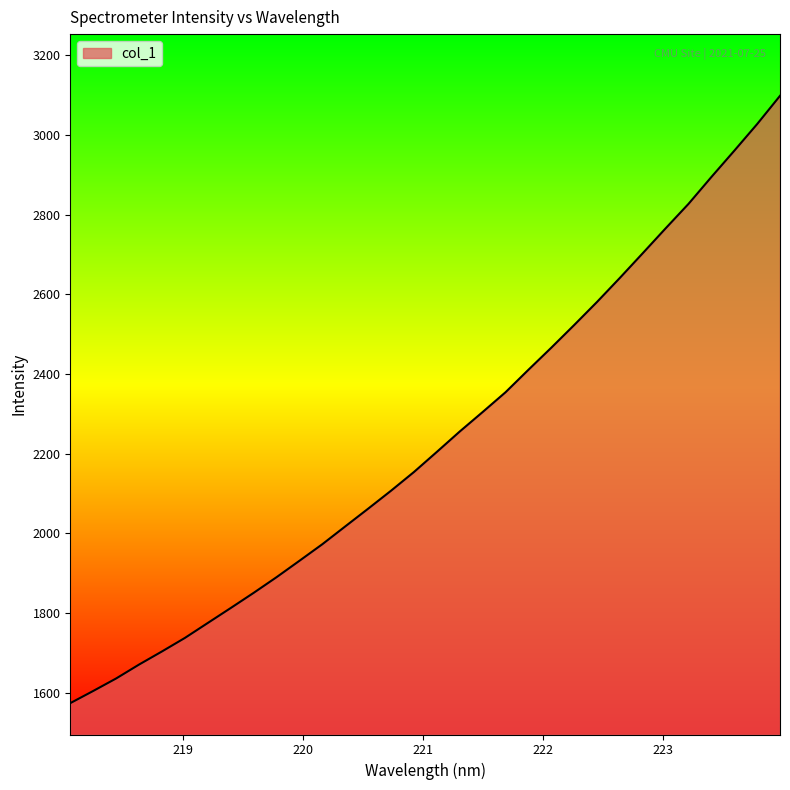

What is the difference between the maximum and minimum values?

1524.2